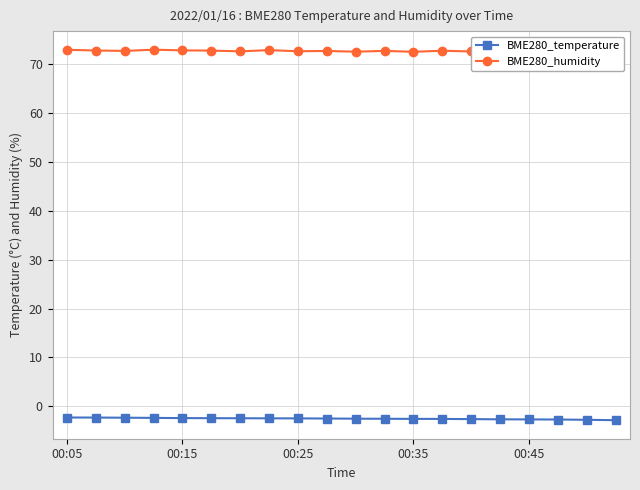

What is the lowest value of the BME280_temperature series?

-2.8